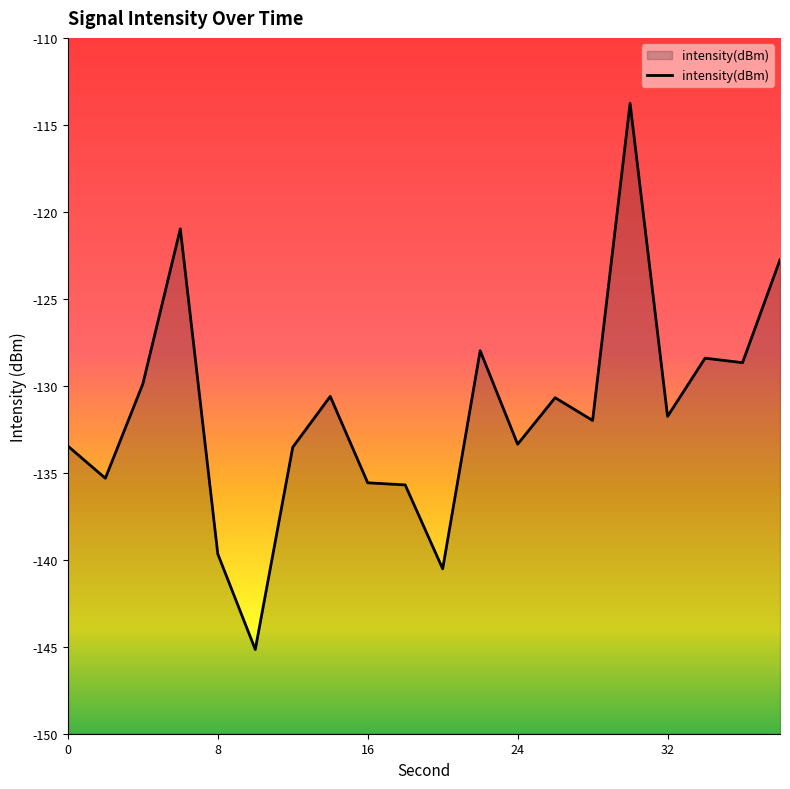

Does the chart display data point markers on the line(s)?

No